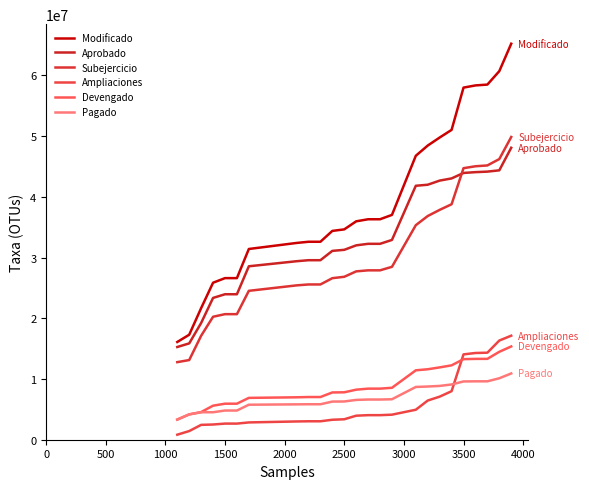

True or false: Devengado has more than 2 interior local peaks.

False